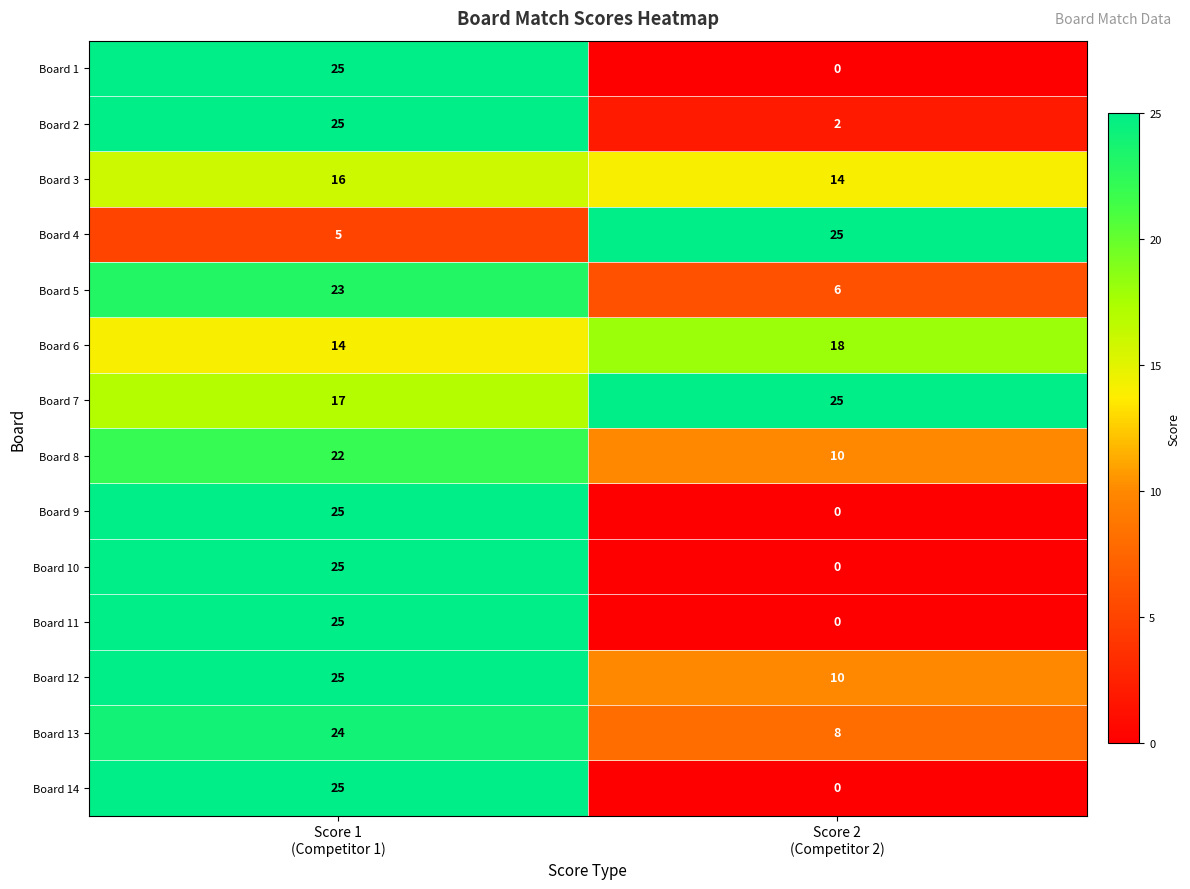

What is the lowest value of the Board 6 series?

14